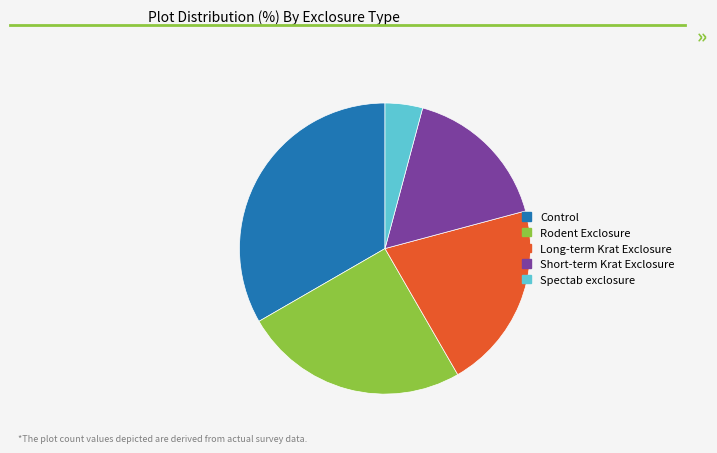

Count the number of slices in the pie.

5